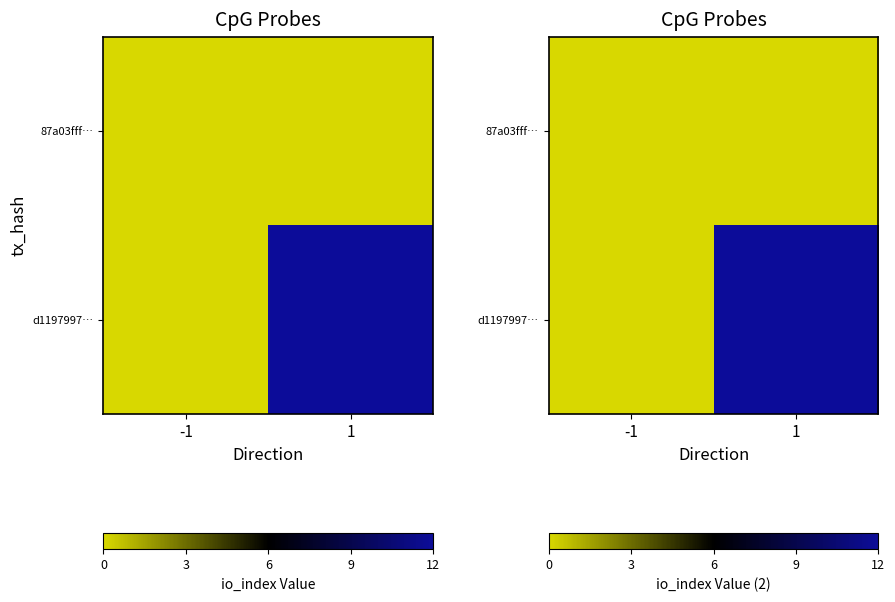

At which category does the chart reach its minimum across all series?

-1